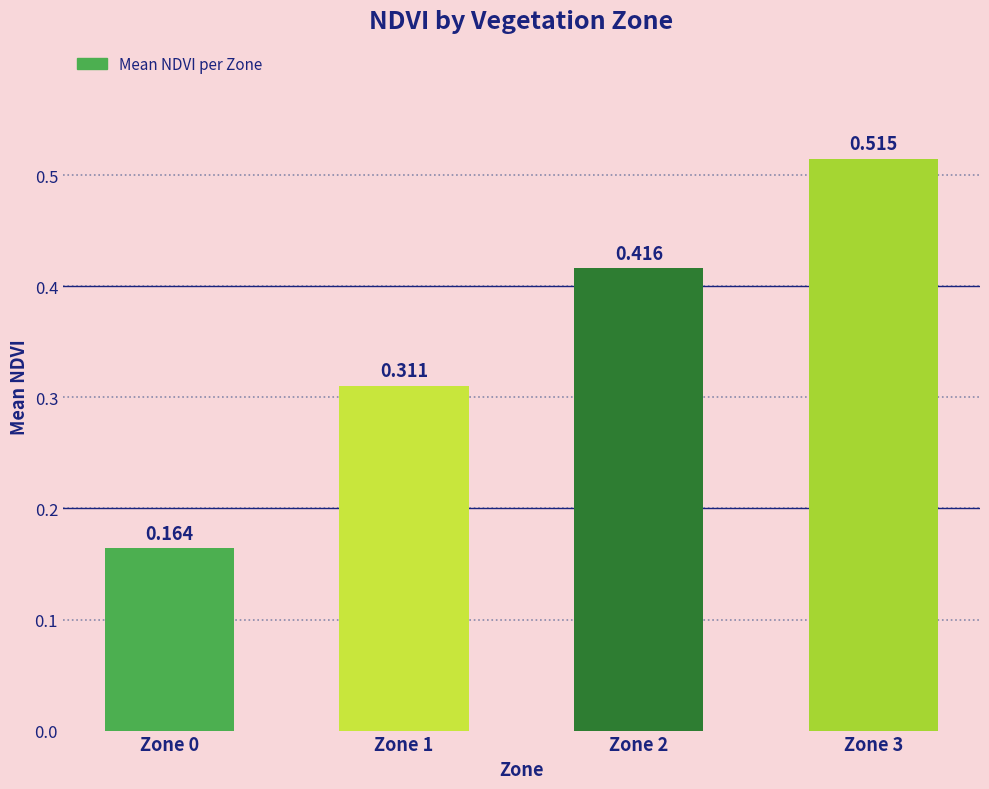

What is the change in value from Zone 0 to Zone 3?

+0.4